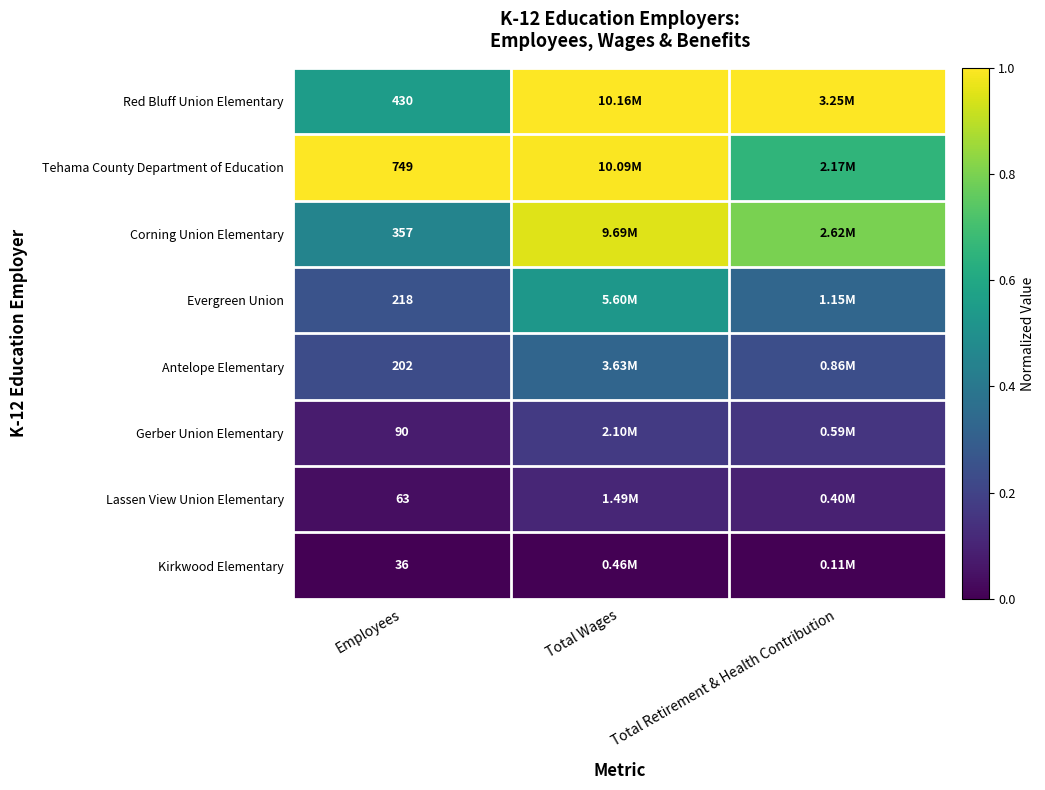

Rank the series at Employees from highest to lowest value.

Tehama County Department of Education, Red Bluff Union Elementary, Corning Union Elementary, Evergreen Union, Antelope Elementary, Gerber Union Elementary, Lassen View Union Elementary, Kirkwood Elementary